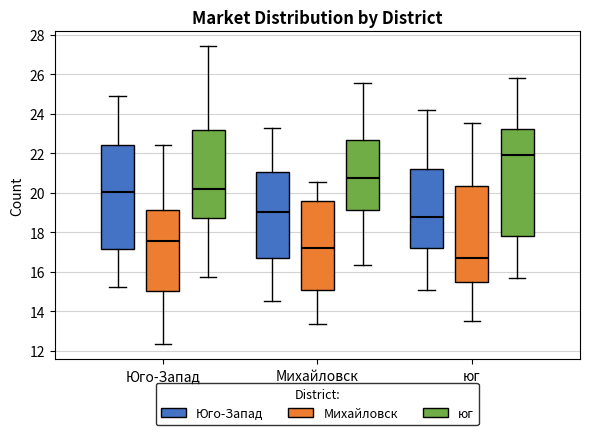

Reading left to right, transcribe this box plot: for each box, give where its median line is, the range the box spans, and where its two whiskers end, as read against the y-axis. The values are not printed on the chart, so give them approximately, as read against the axis.

Юго-Запад (Юго-Запад): median 20.0, box 17.2 to 22.4, whiskers 15.2 to 24.8
Юго-Запад (Михайловск): median 17.6, box 15.0 to 19.2, whiskers 12.4 to 22.4
Юго-Запад (юг): median 20.2, box 18.8 to 23.2, whiskers 15.8 to 27.4
Михайловск (Юго-Запад): median 19.0, box 16.8 to 21.0, whiskers 14.6 to 23.2
Михайловск (Михайловск): median 17.2, box 15.0 to 19.6, whiskers 13.4 to 20.6
Михайловск (юг): median 20.8, box 19.2 to 22.6, whiskers 16.4 to 25.6
юг (Юго-Запад): median 18.8, box 17.2 to 21.2, whiskers 15.0 to 24.2
юг (Михайловск): median 16.6, box 15.6 to 20.4, whiskers 13.4 to 23.6
юг (юг): median 22.0, box 17.8 to 23.2, whiskers 15.6 to 25.8